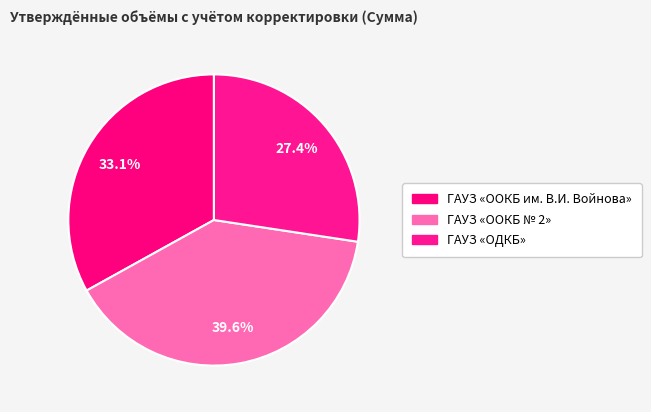

Is there a majority slice in this chart?

No